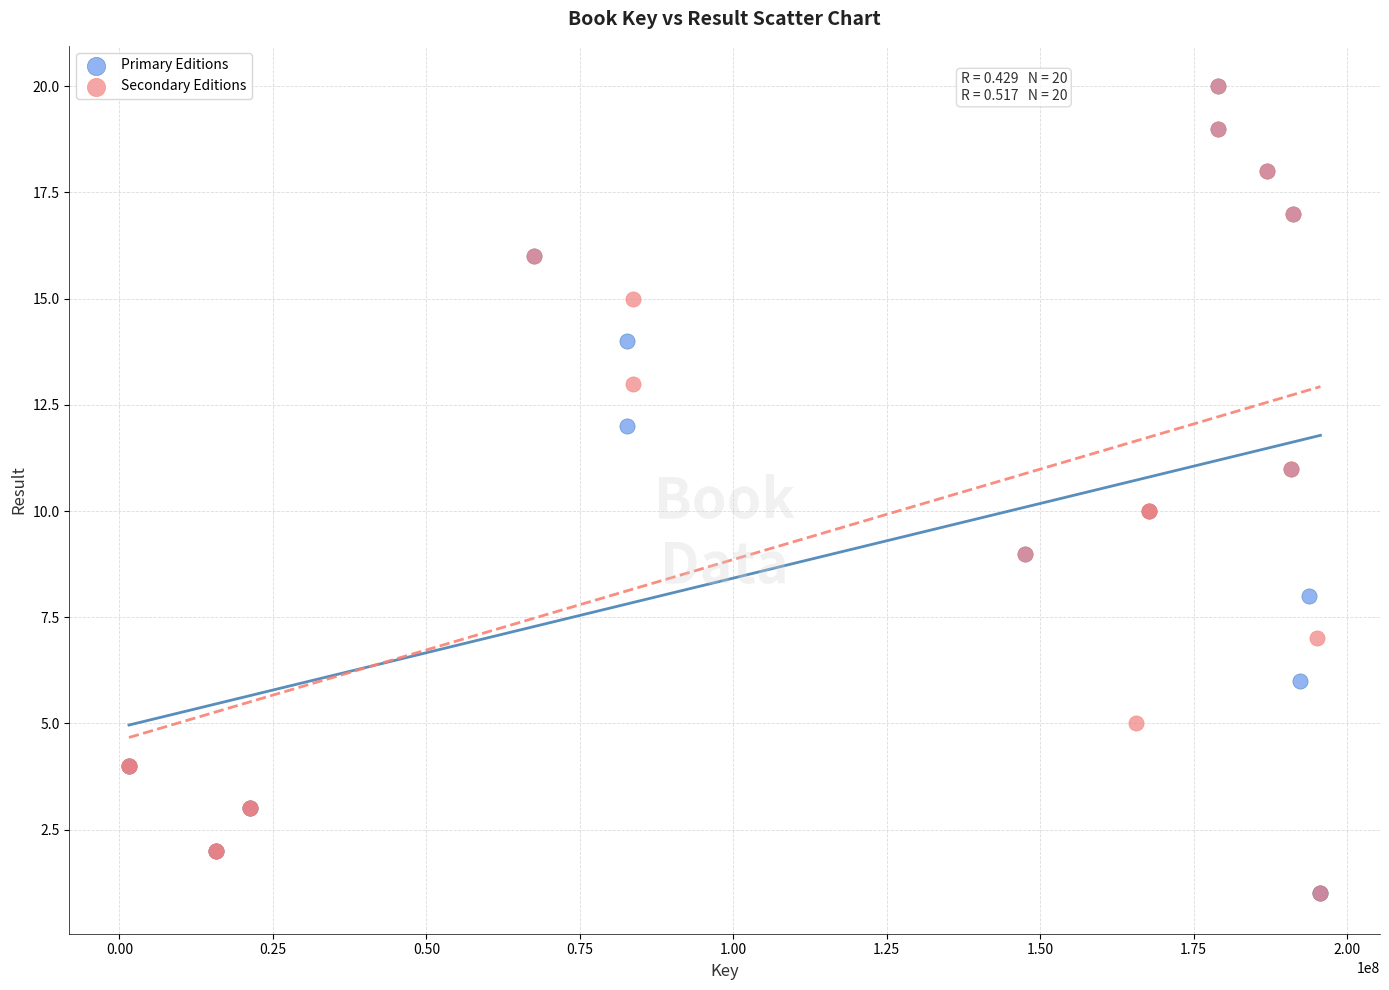

What are all the series names shown in the legend?

Primary Editions, Secondary Editions